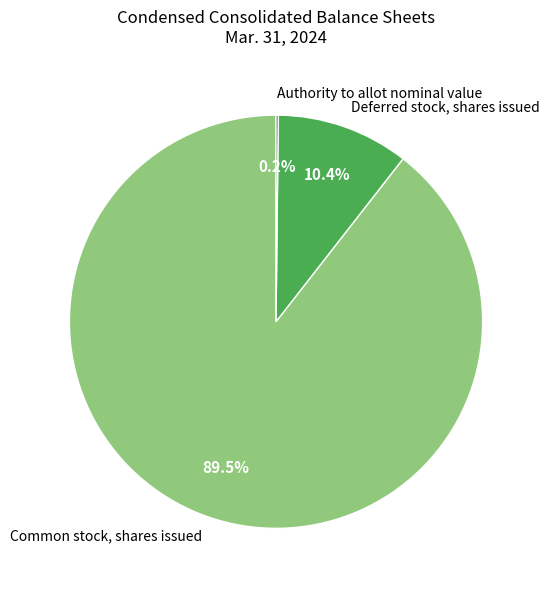

How much of the chart is everything except Deferred stock, shares issued?

89.6%